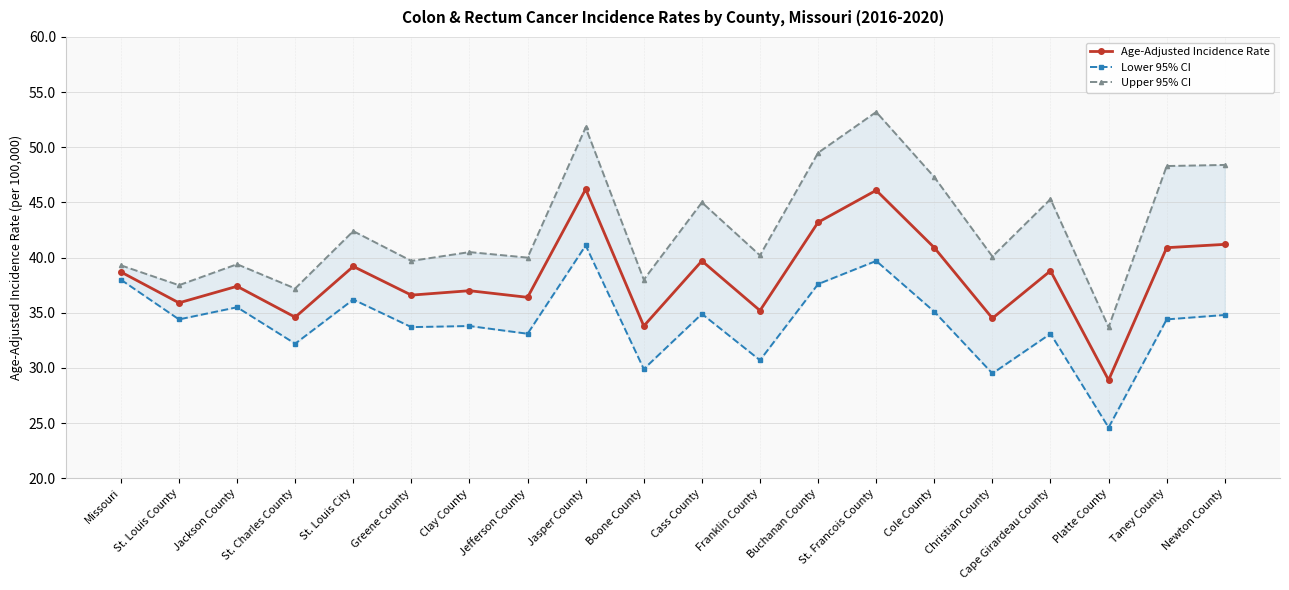

What is the label of the 4th point from the left?

St. Charles County